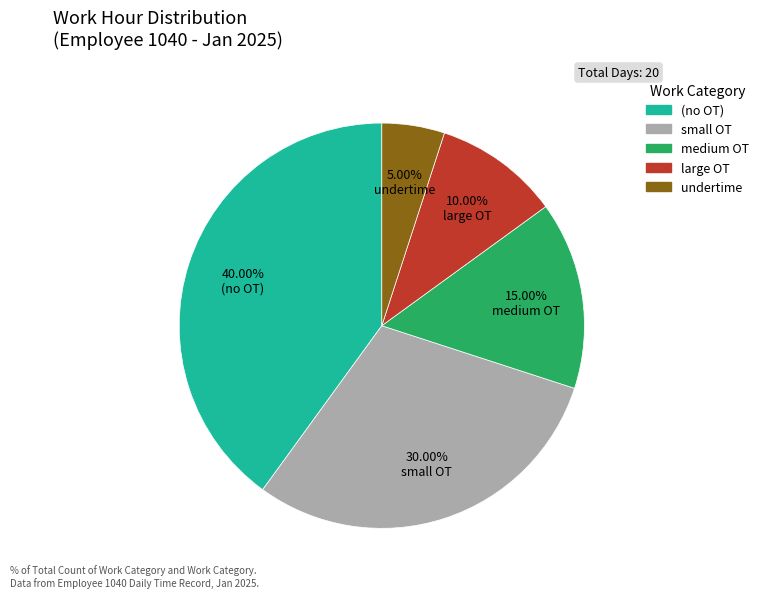

Does any single category account for the majority?

No